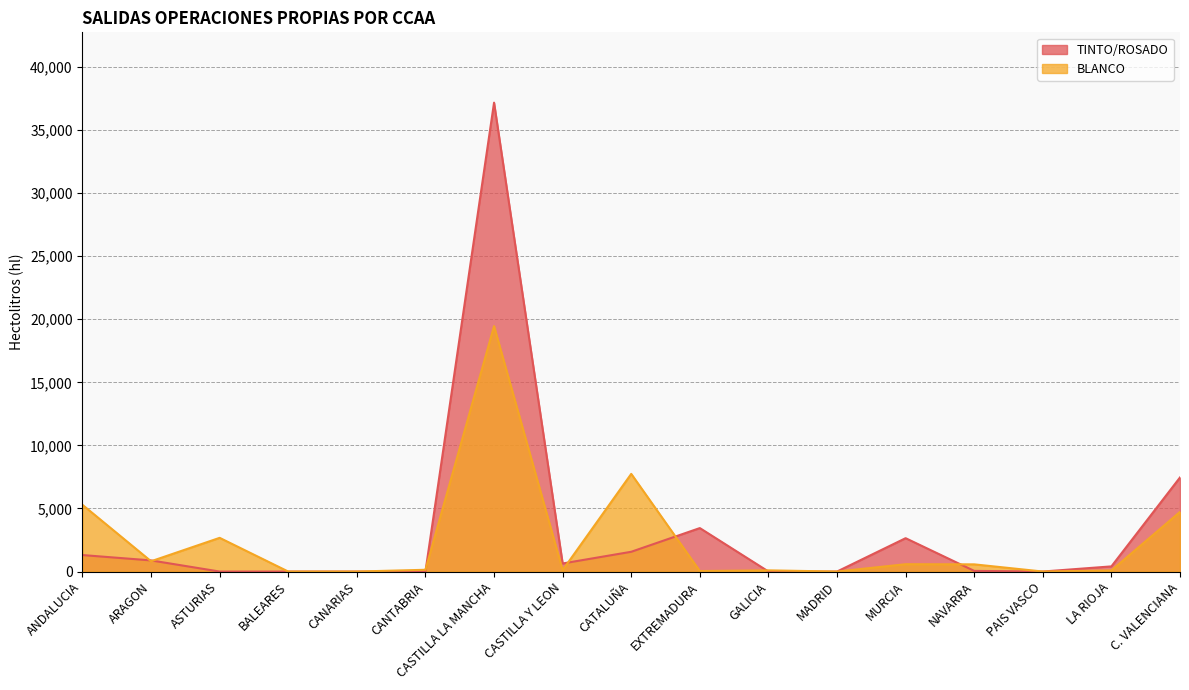

At how many categories does at least one series exceed 1590?

7